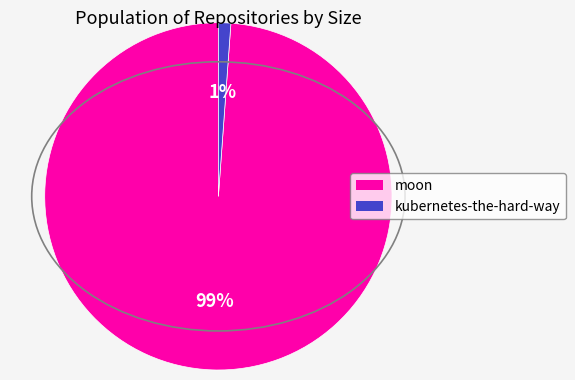

To the nearest percent, what percentage of the pie is moon?

99%